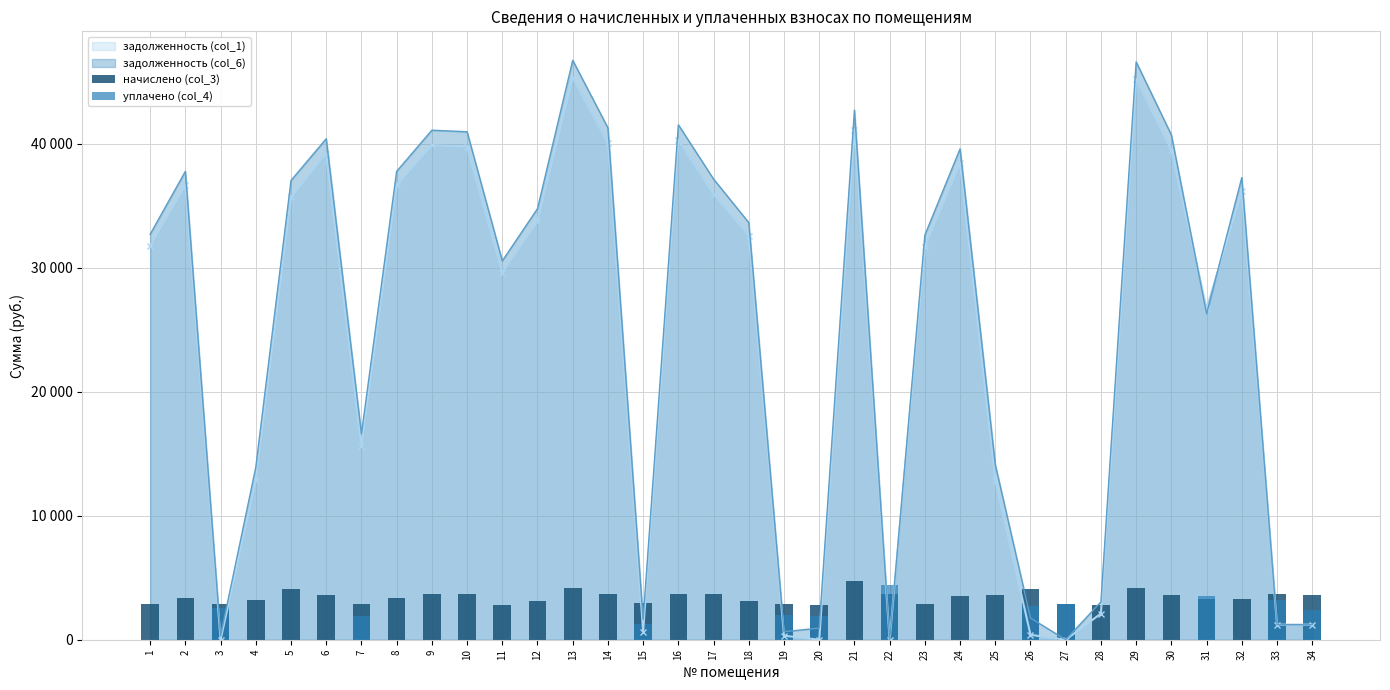

What is the total value across all series at 22?

8072.7